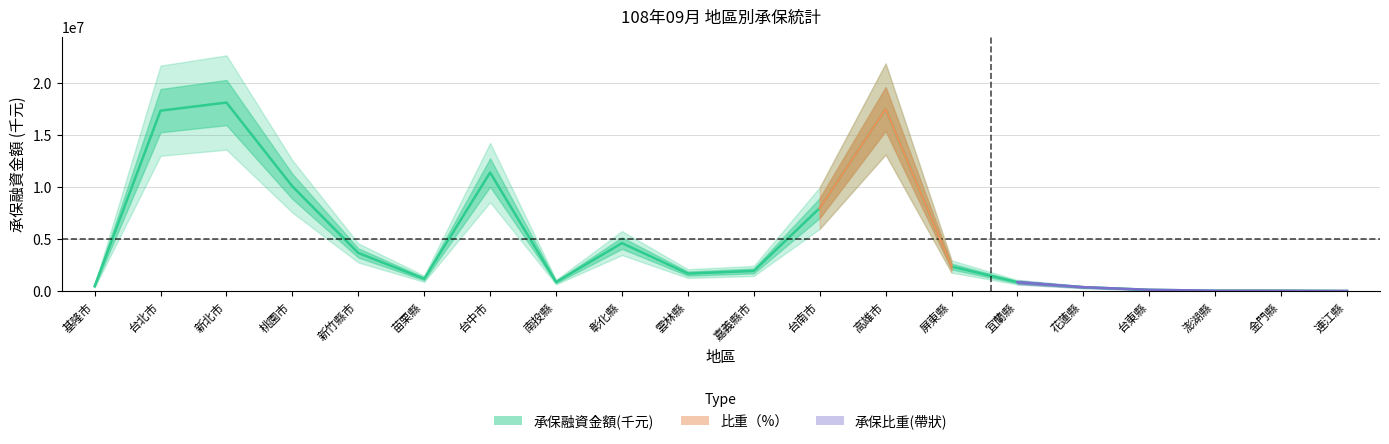

Which label corresponds to the smallest value in the chart?

連江縣